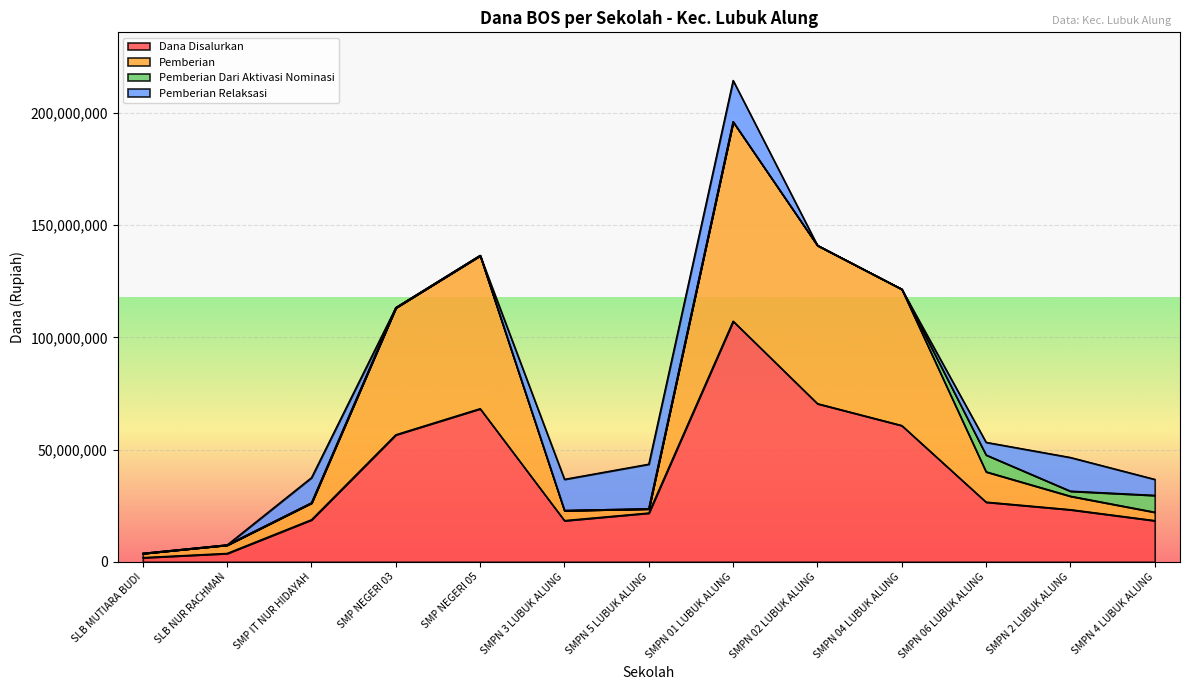

What value does the Pemberian series have at SMPN 06 LUBUK ALUNG?

40125000